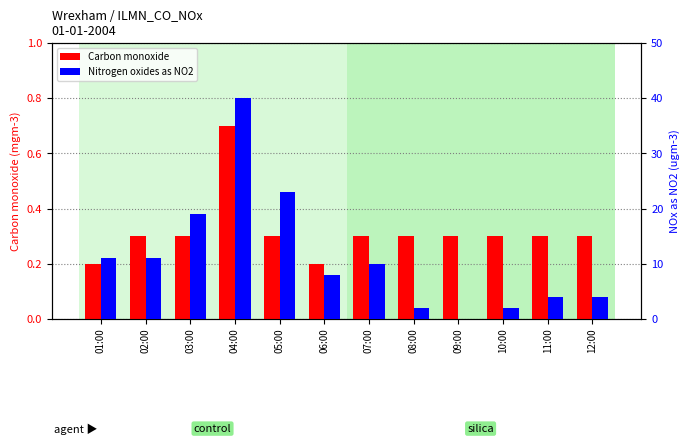

How many values in the Nitrogen oxides as nitrogen dioxide series exceed 10?

5